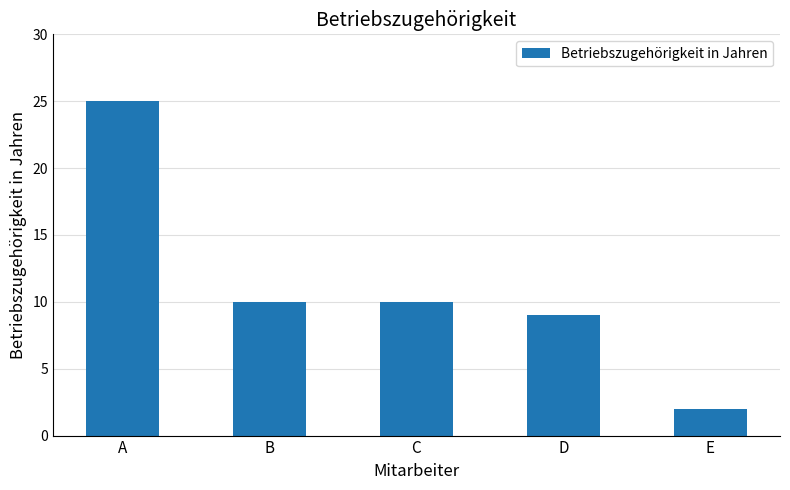

What is the sum of the values at A and E?

27